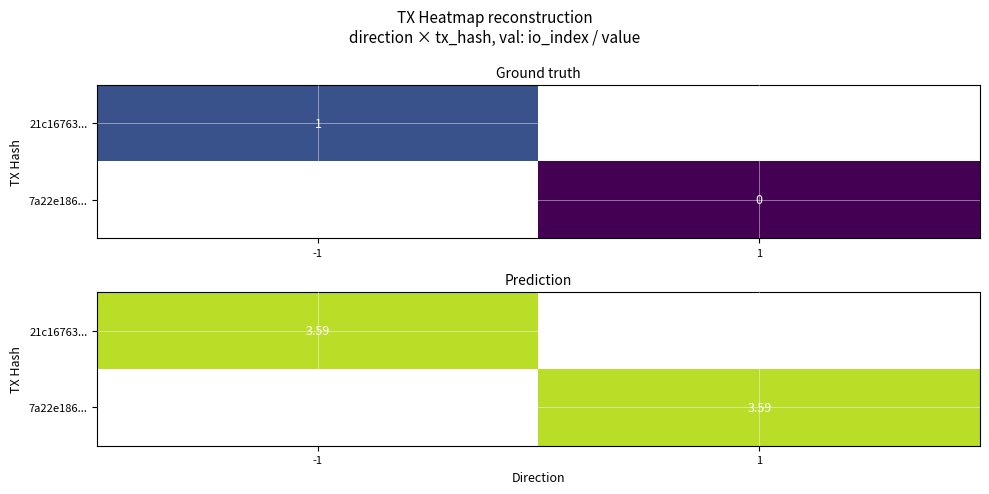

Reading left to right, transcribe all the data shown in this chart.

21c16763807420490cc1c0ae3e61e651971c51b: -1.0	1.0	1.0	3.6
7a22e18676ae68f1587e87707a92f1ee4e74b98: 1.0	0.0	1.0	3.6